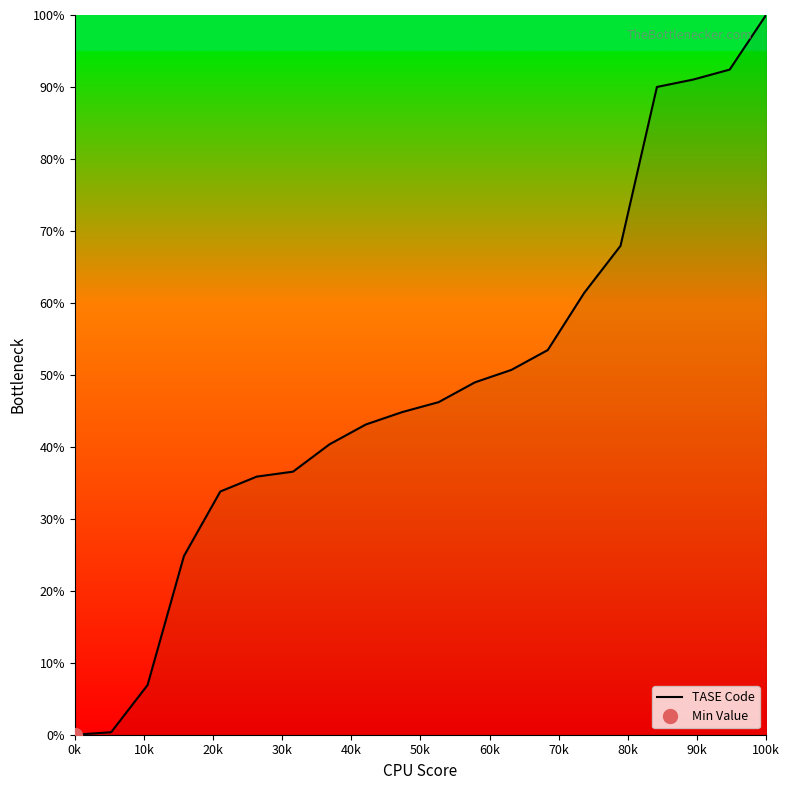

Does the chart have visible grid lines?

No